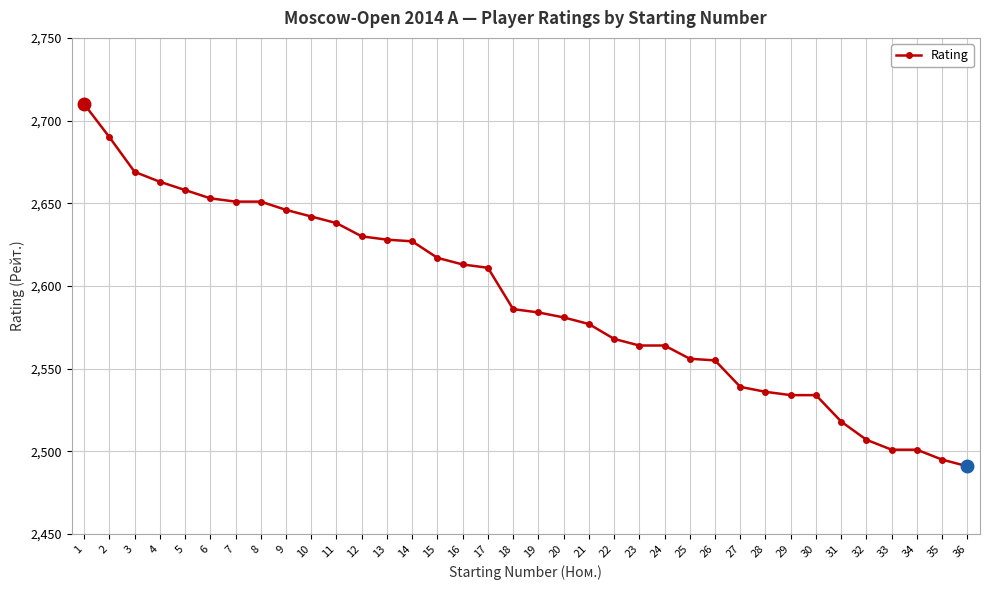

Which has a higher value, 13 or 4?

4